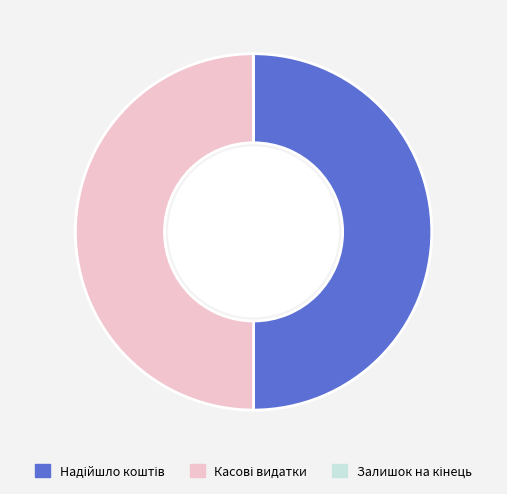

How many slices are in this pie chart?

3